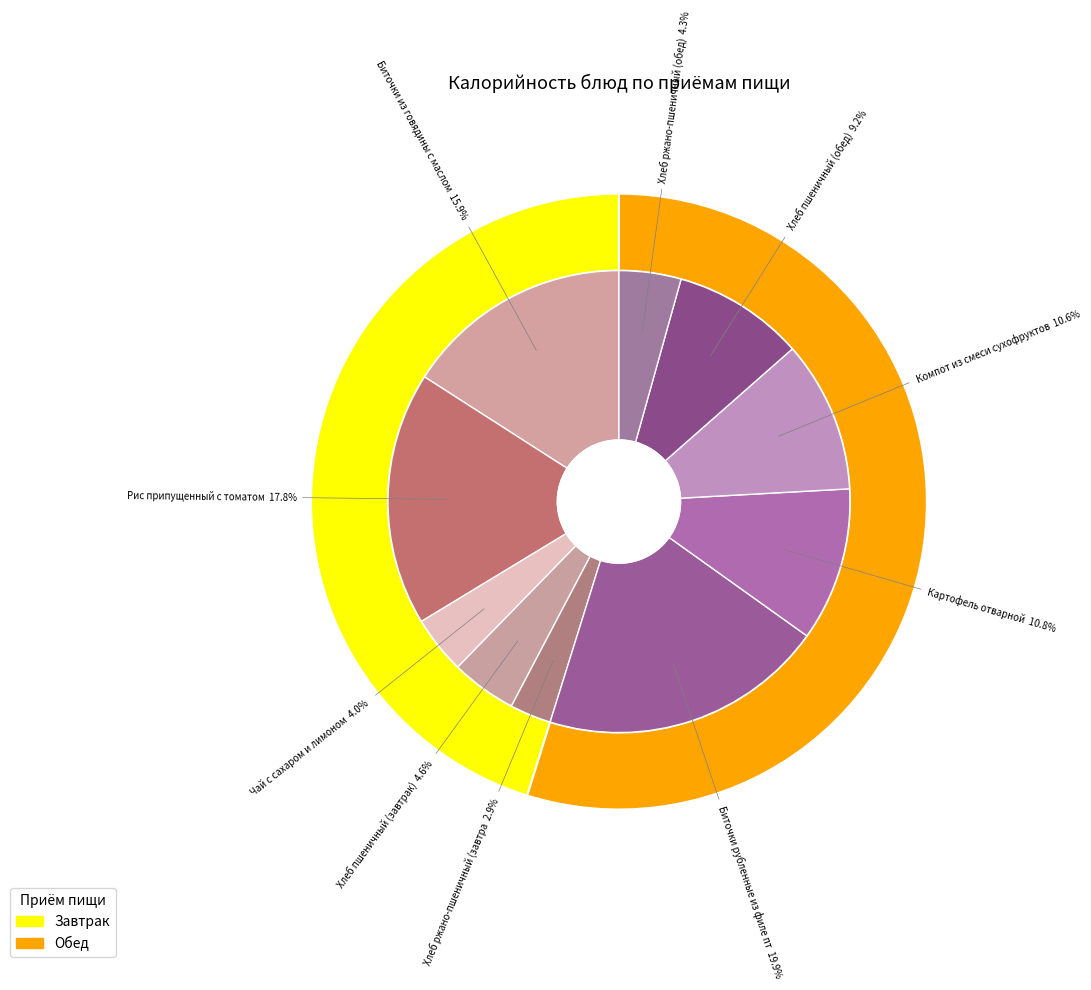

Combined, do Биточки из говядины с маслом and Хлеб пшеничный (обед) account for over 50%?

No